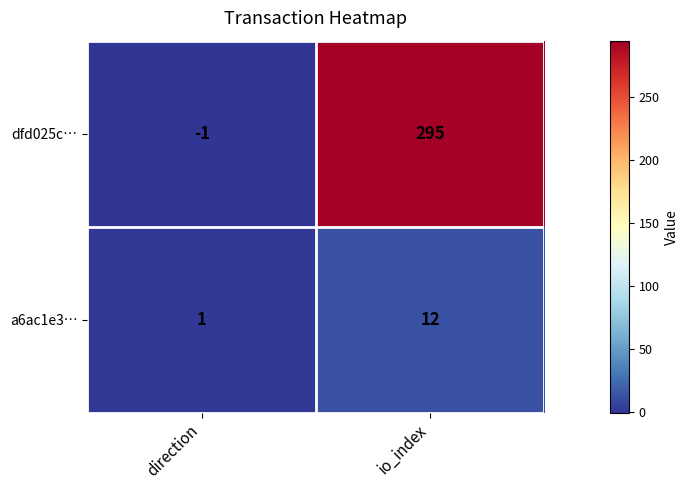

Rank the series by their average value, from lowest to highest.

a6ac1e3…, dfd025c…